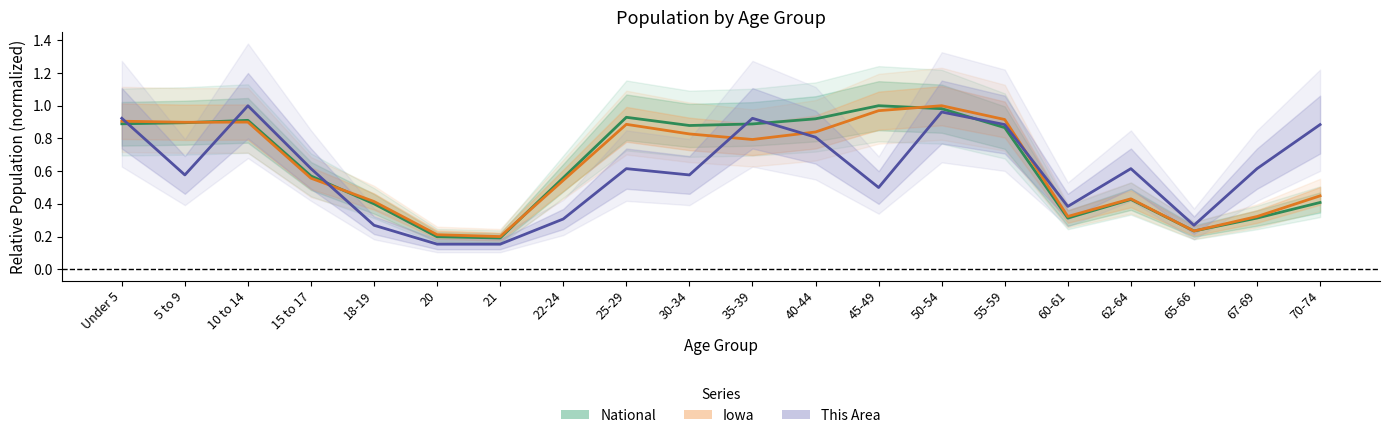

How many intersections are there between Iowa and National?

4